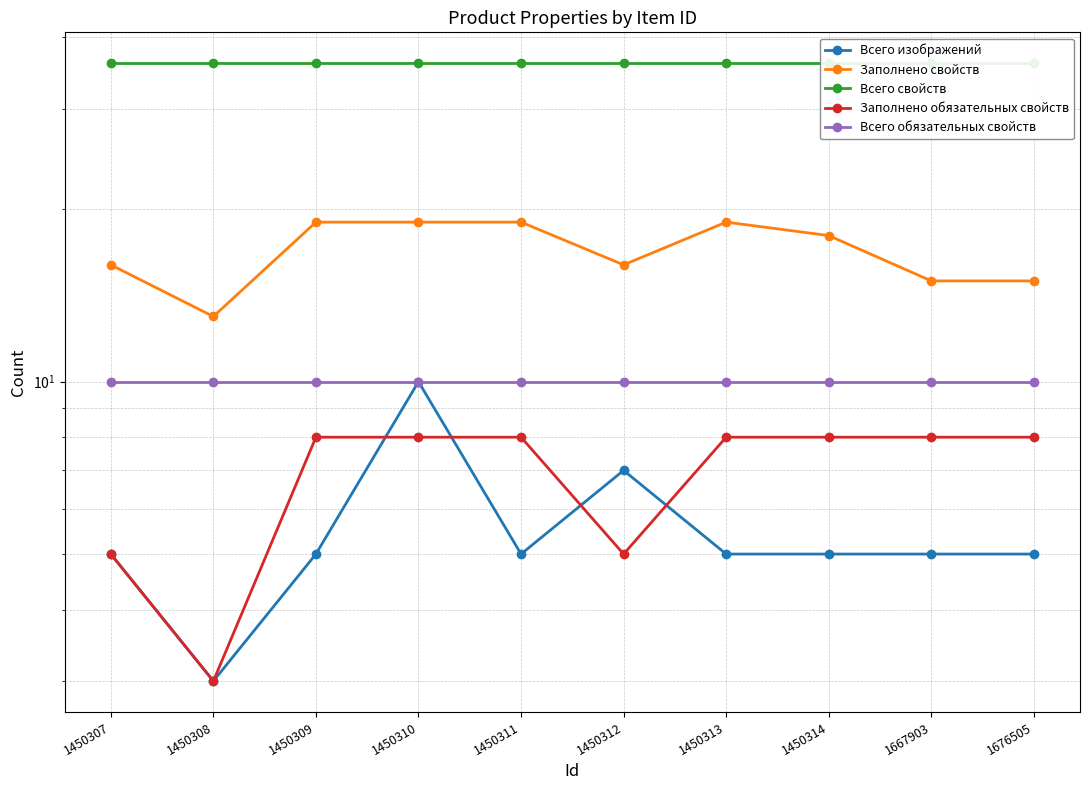

Which series has the largest total across all categories?

Всего свойств